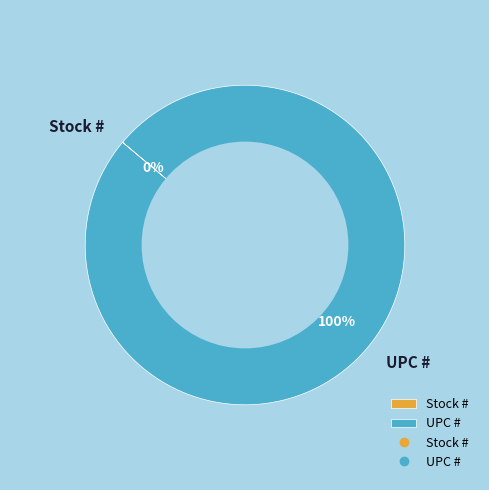

Which category has the biggest portion of the pie?

UPC #